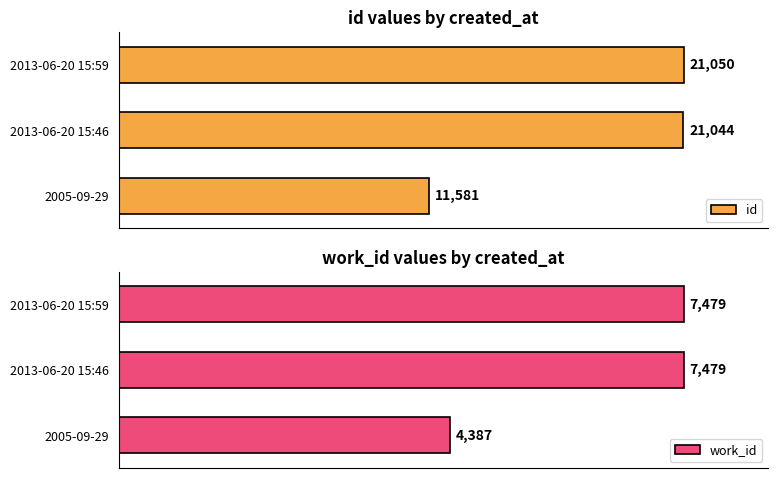

Which category has the highest value in the id series?

2013-06-20 15:59